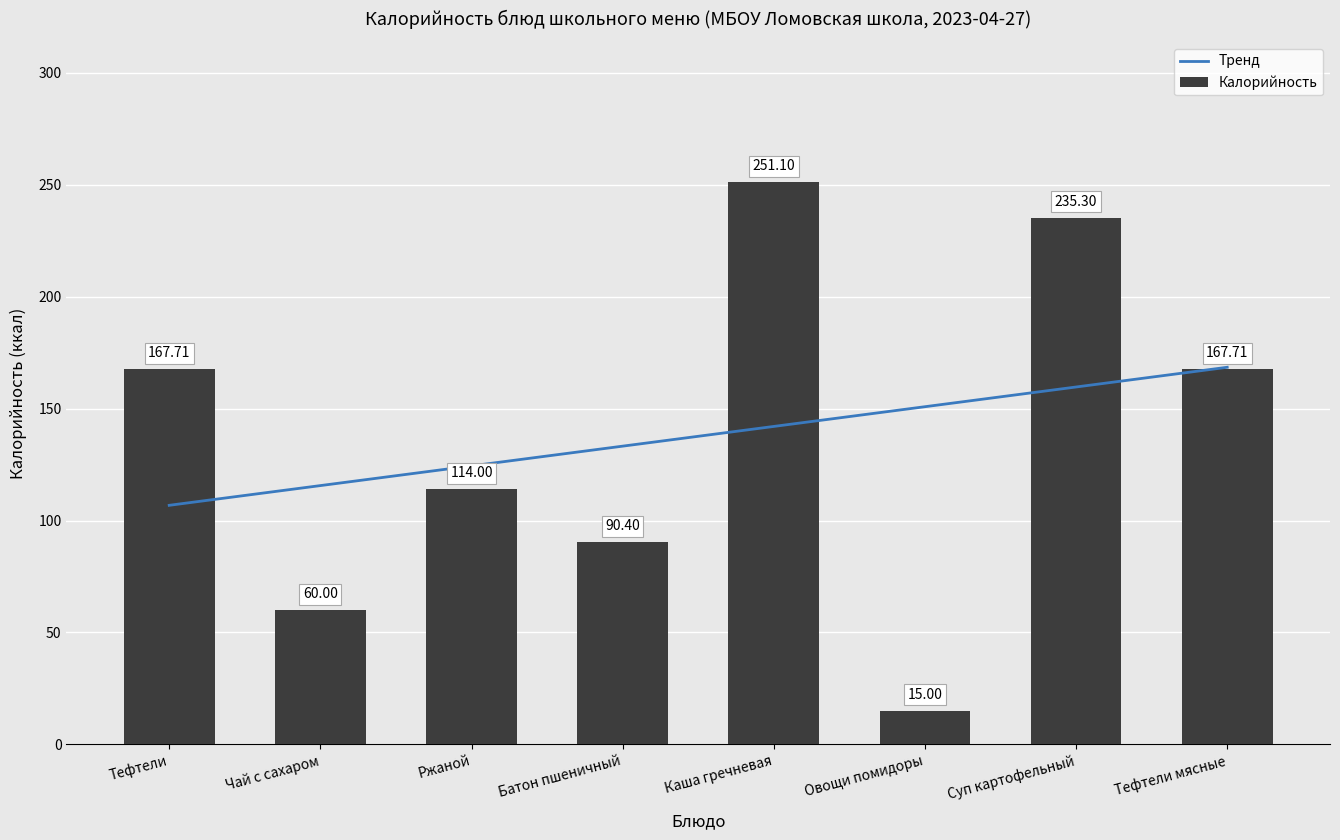

Which category has the lowest value in the Калорийность series?

Овощи помидоры